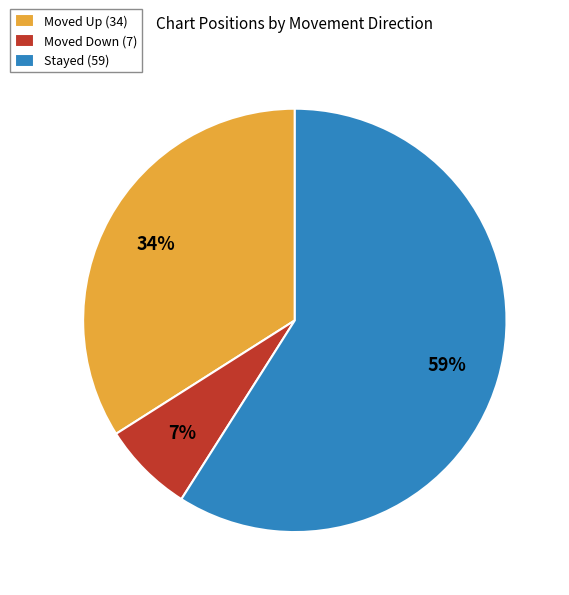

How many segments does this pie chart have?

3